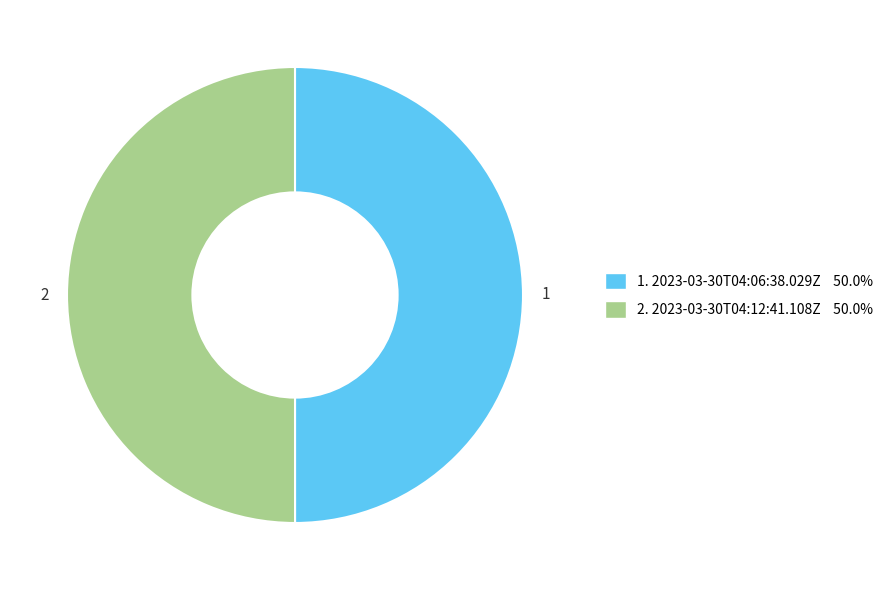

Approximately how many times larger is the value at 1 compared to 2?

1.0